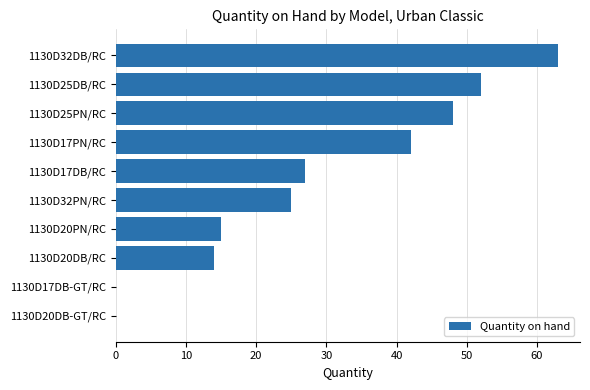

At which category does the chart reach its peak across all series?

1130D32DB/RC